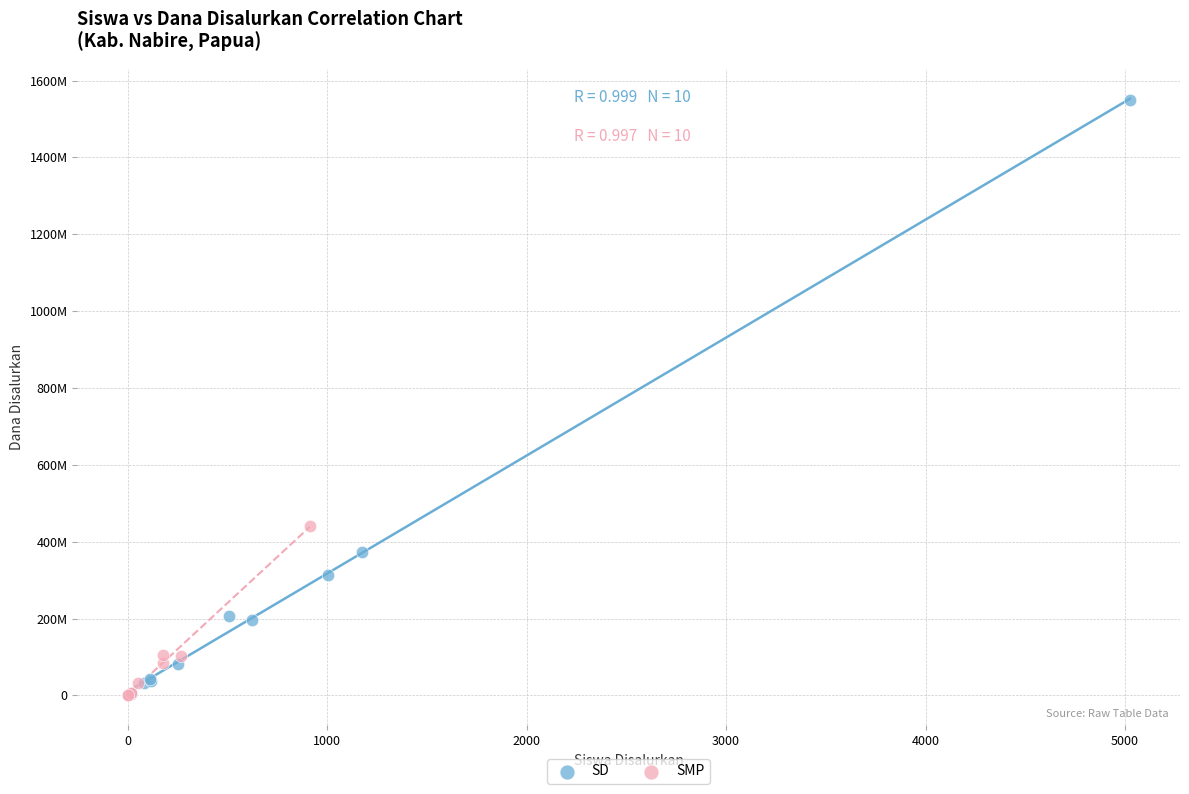

Which series reaches the maximum Y coordinate?

SD